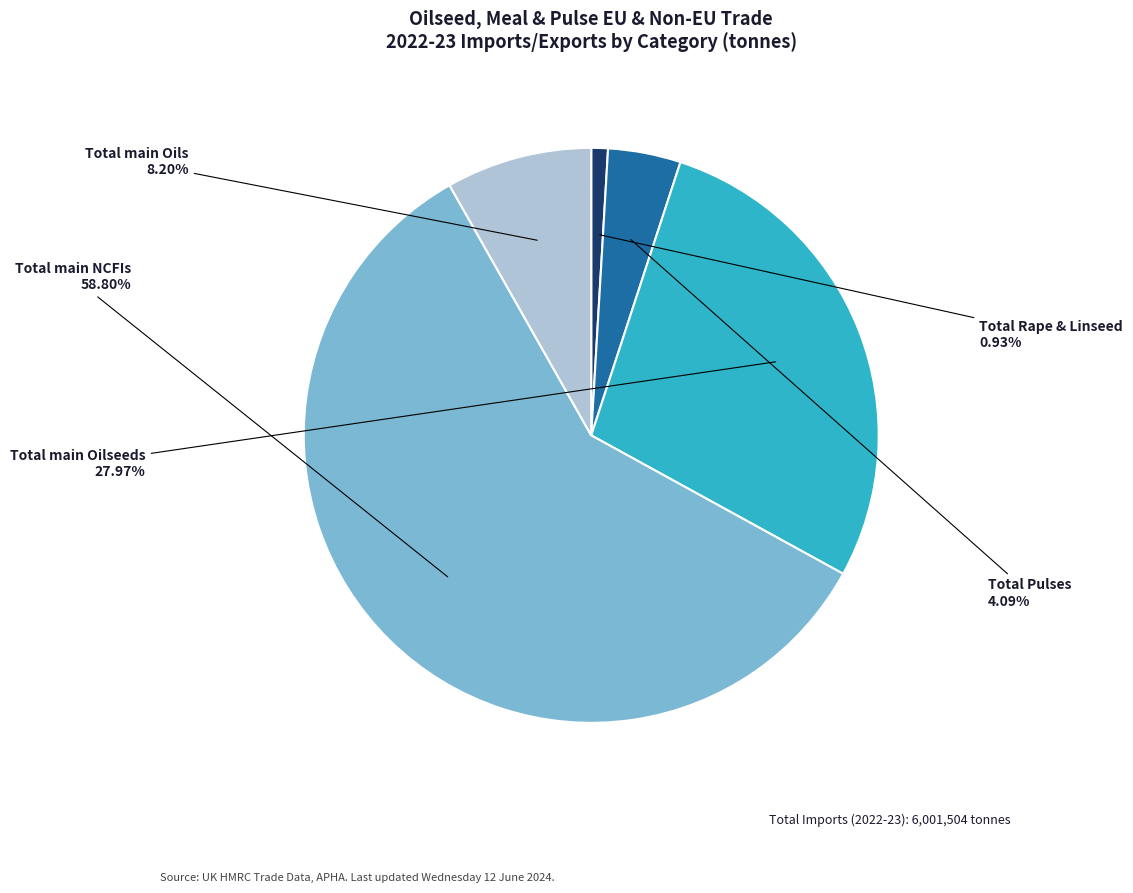

The Total Pulses slice represents 4% of the pie. True or false?

True